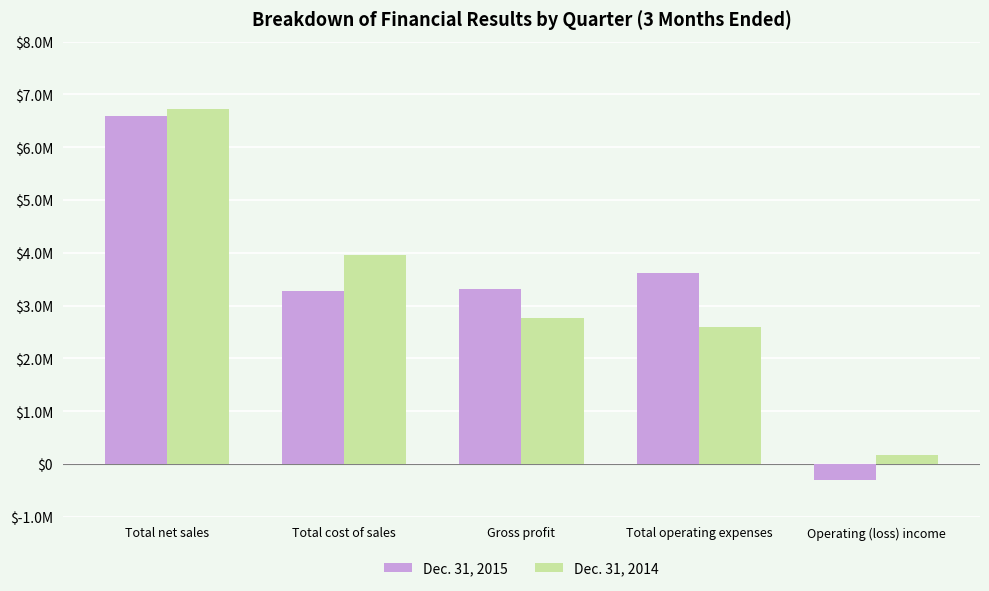

List the labels in order of Dec. 31, 2014 value, largest first.

Total net sales, Total cost of sales, Gross profit, Total operating expenses, Operating (loss) income